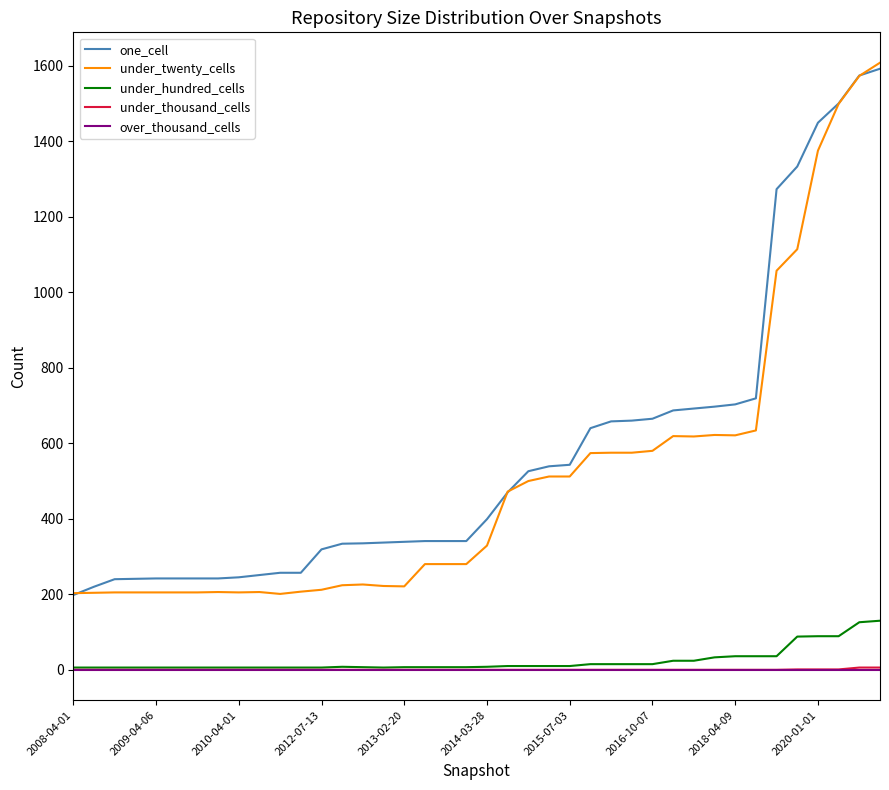

Which series has the largest range (max minus min)?

under_twenty_cells